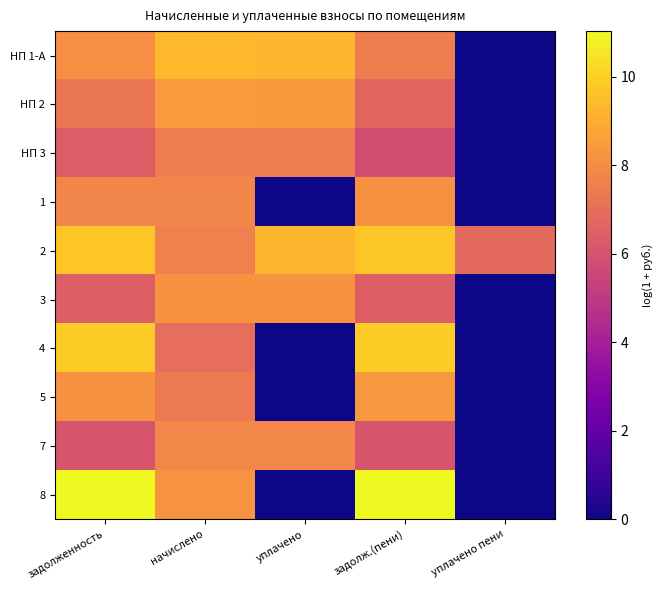

At which category does the chart reach its minimum across all series?

уплачено пени